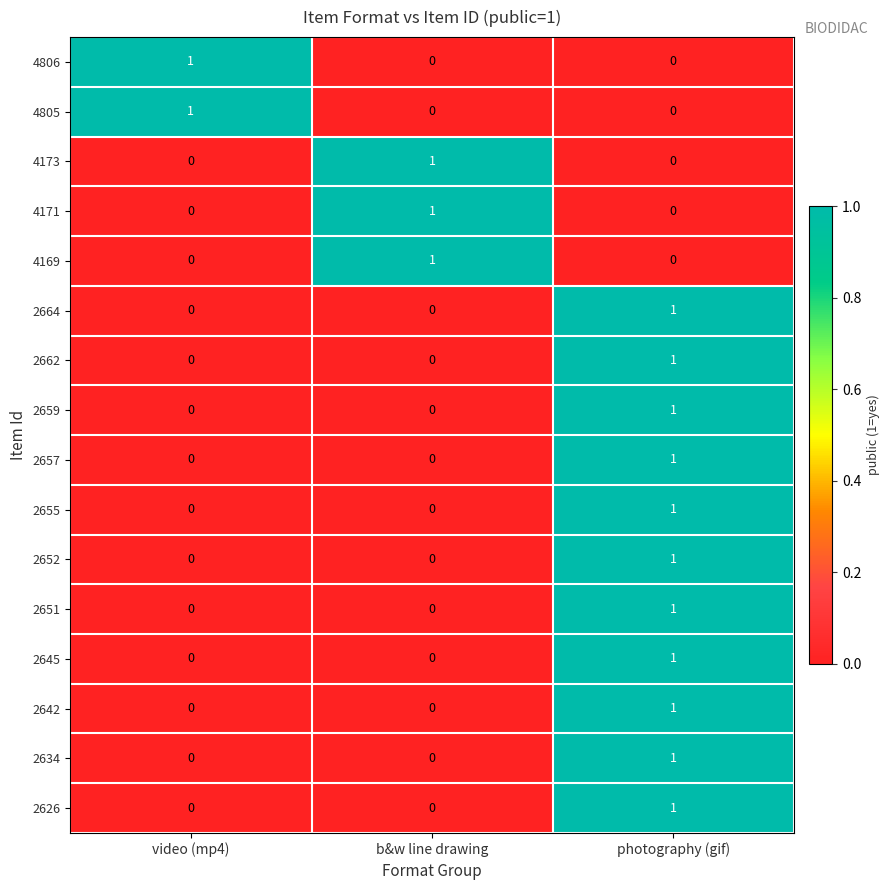

At how many categories does at least one series exceed 0?

3